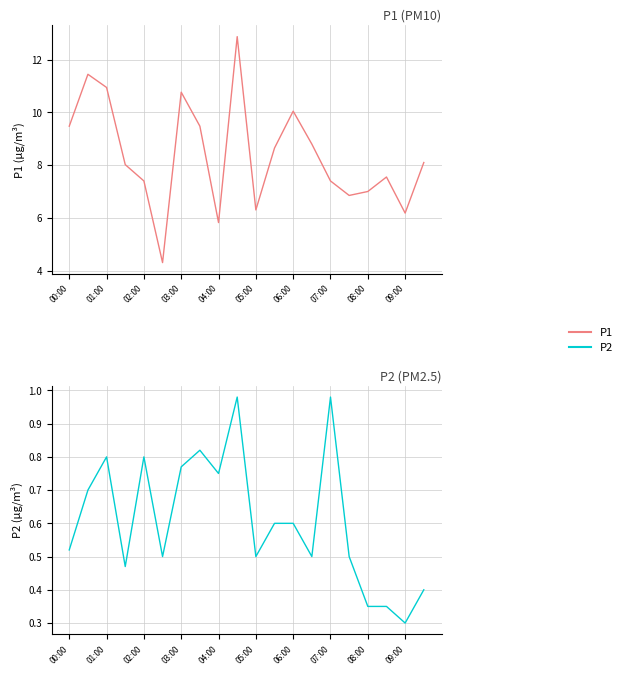

In P2, how many points are lower than both neighbors (excluding endpoints)?

6